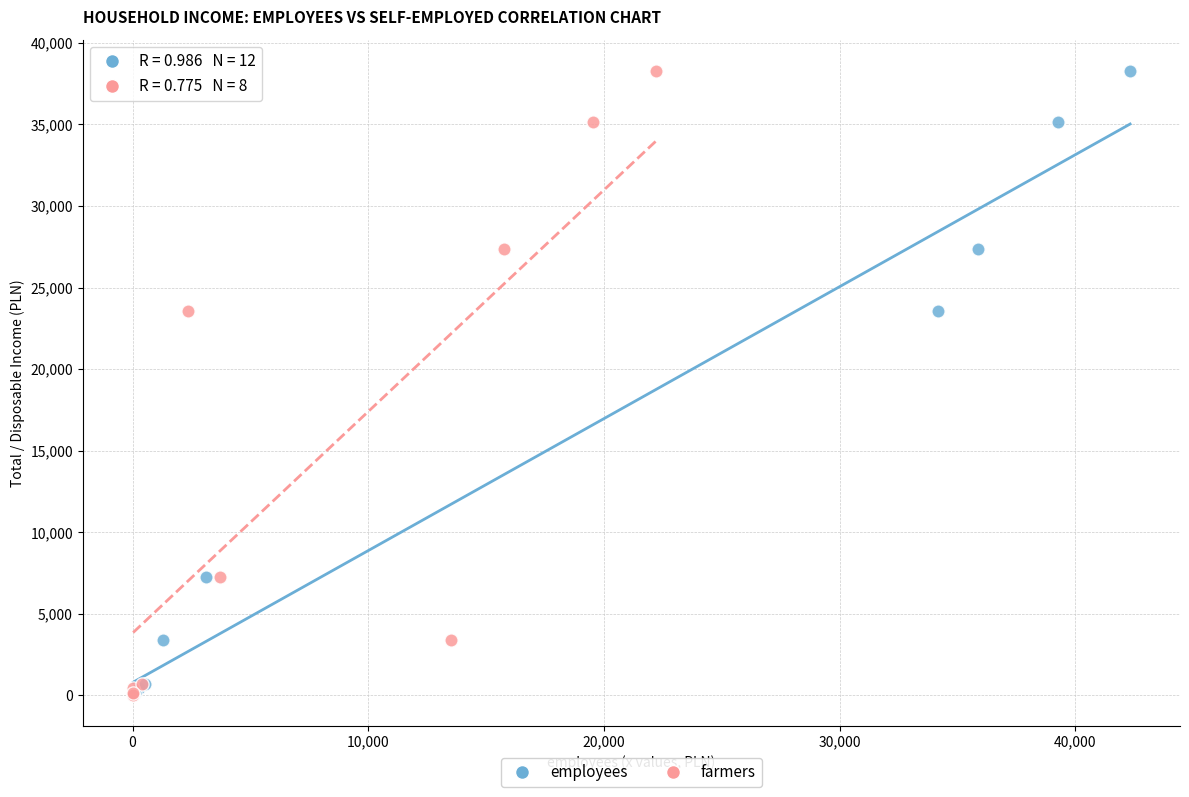

What are all the series names shown in the legend?

employees, farmers